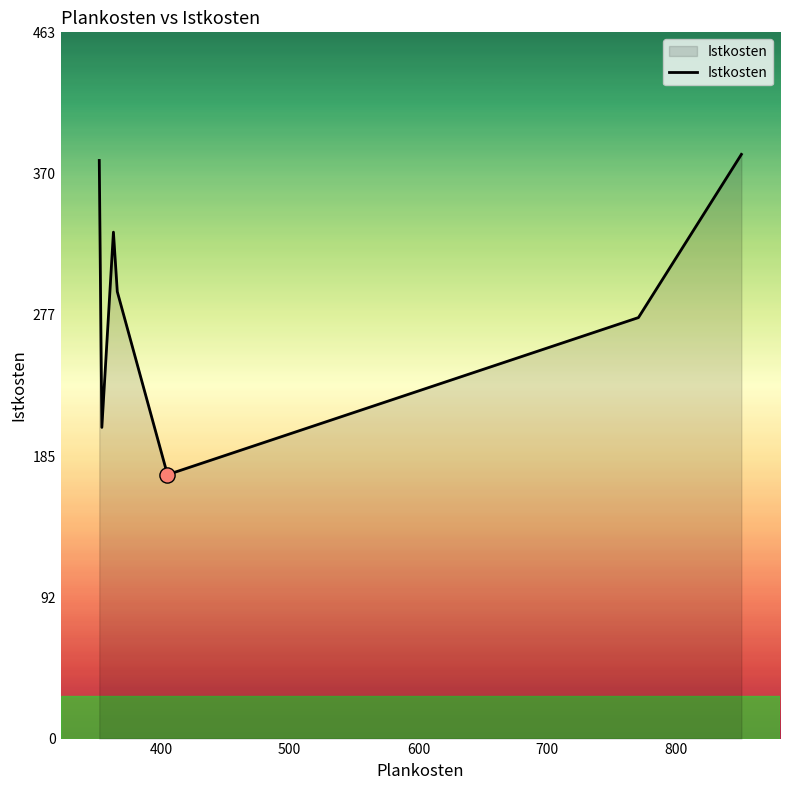

True or false: there are more than 0 points higher than both neighbors.

True